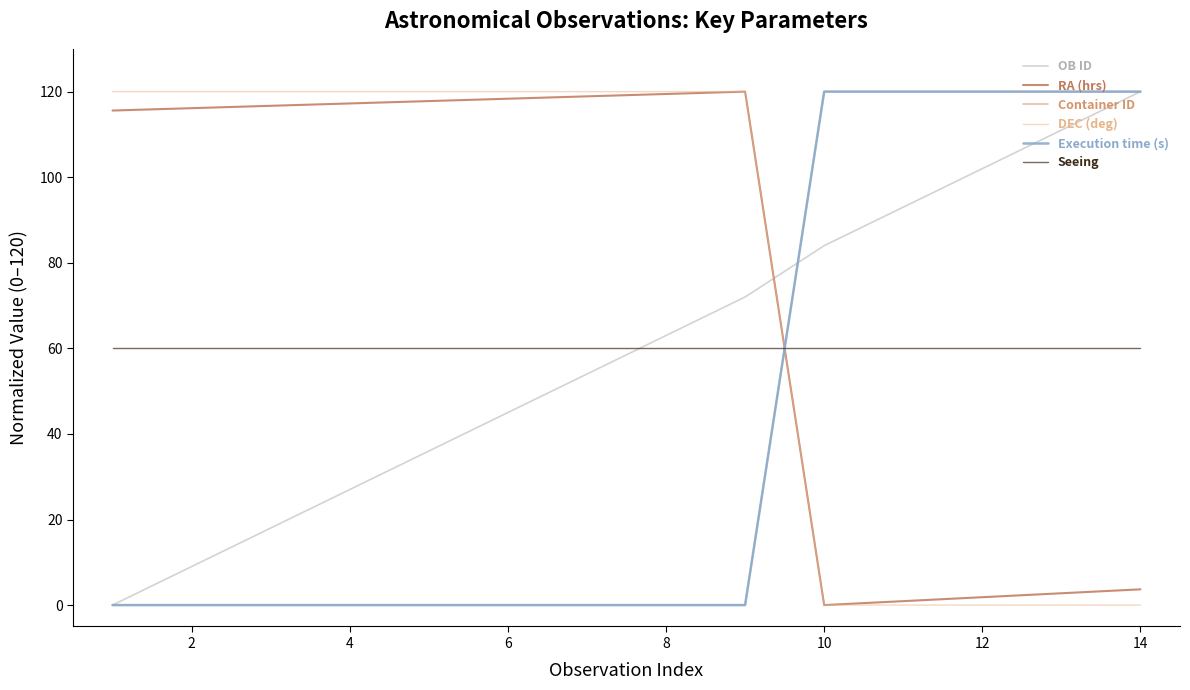

Is this an area chart (filled region under the line)?

No